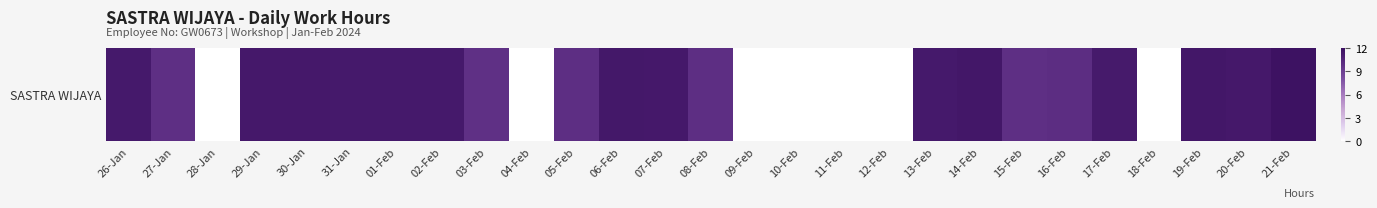

List the labels in order of value, smallest first.

28-Jan, 04-Feb, 09-Feb, 10-Feb, 11-Feb, 12-Feb, 18-Feb, 03-Feb, 27-Jan, 15-Feb, 08-Feb, 05-Feb, 16-Feb, 17-Feb, 26-Jan, 01-Feb, 02-Feb, 31-Jan, 13-Feb, 30-Jan, 07-Feb, 29-Jan, 20-Feb, 06-Feb, 14-Feb, 19-Feb, 21-Feb